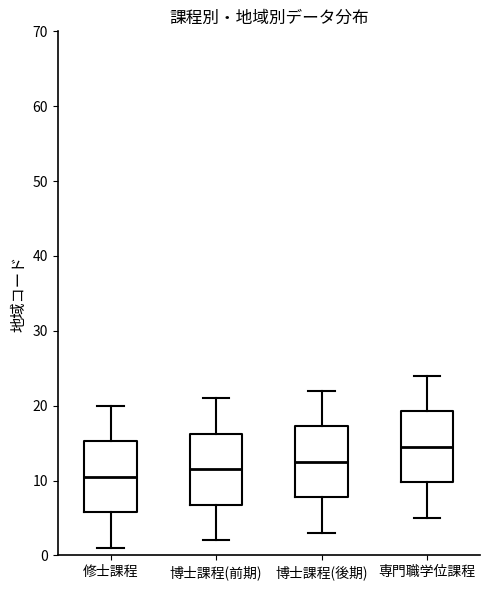

Reading left to right, transcribe this box plot: for each box, give where its median line is, the range the box spans, and where its two whiskers end, as read against the y-axis. The values are not printed on the chart, so give them approximately, as read against the axis.

修士課程: median 11, box 6 to 15, whiskers 1 to 20
博士課程(前期): median 12, box 7 to 16, whiskers 2 to 21
博士課程(後期): median 13, box 8 to 17, whiskers 3 to 22
専門職学位課程: median 15, box 10 to 19, whiskers 5 to 24